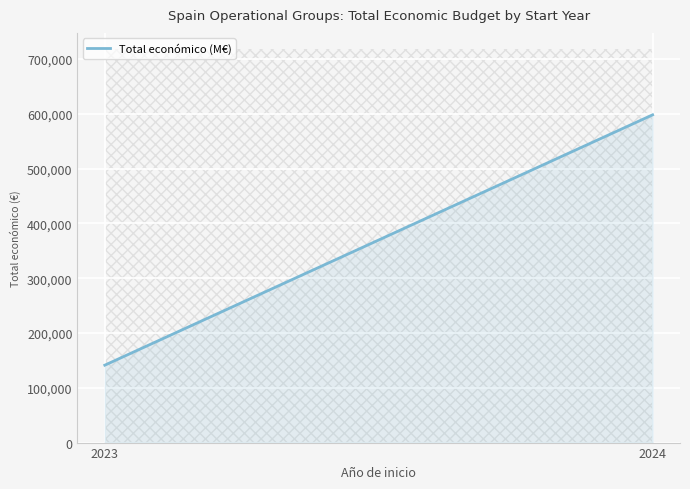

Between 2024 and 2023, which is larger?

2024